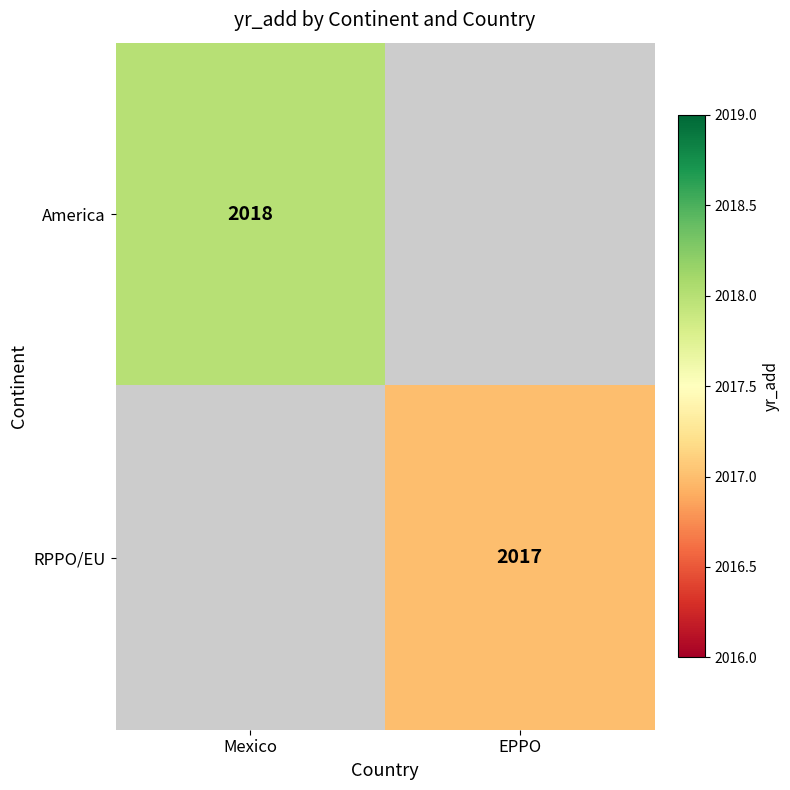

What is the minimum value shown in the chart?

2017.0